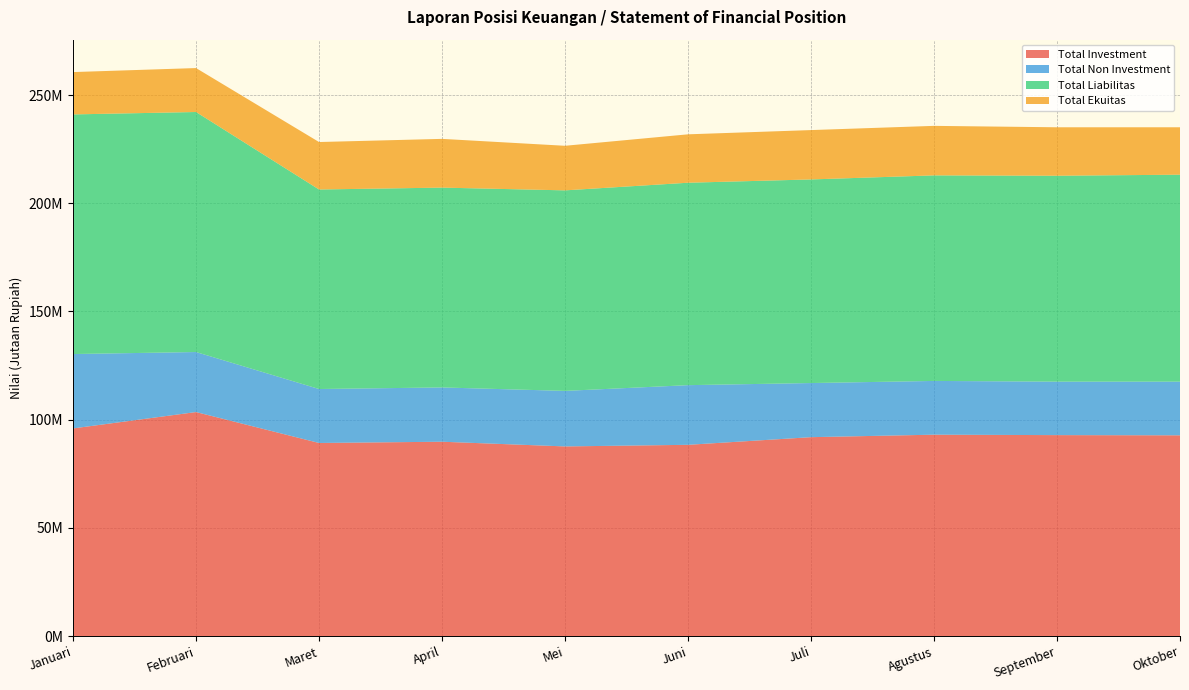

Reading left to right, list all the values displayed in this chart.

Total Investment: Januari=95933885.7	Februari=103497006.0	Maret=89207106.7	April=89784120.2	Mei=87614314.0	Juni=88356014.8	Juli=91891759.3	Agustus=93039723.2	September=92838942.3	Oktober=92746369.2
Total Non Investment: Januari=34375018.2	Februari=27739806.0	Maret=24938322.9	April=25089971.8	Mei=25661674.0	Juni=27570570.7	Juli=25014387.8	Agustus=24840469.4	September=24713528.7	Oktober=24807612.2
Total Liabilitas: Januari=110744326.1	Februari=110932481.0	Maret=92209527.9	April=92352171.0	Mei=92679757.0	Juni=93556093.2	Juli=94097757.9	Agustus=95000876.7	September=95160734.5	Oktober=95643839.0
Total Ekuitas: Januari=19564577.8	Februari=20304331.0	Maret=21935901.7	April=22521921.0	Mei=20596232.0	Juni=22370492.4	Juli=22808389.2	Agustus=22879316.0	September=22391736.5	Oktober=21910142.4